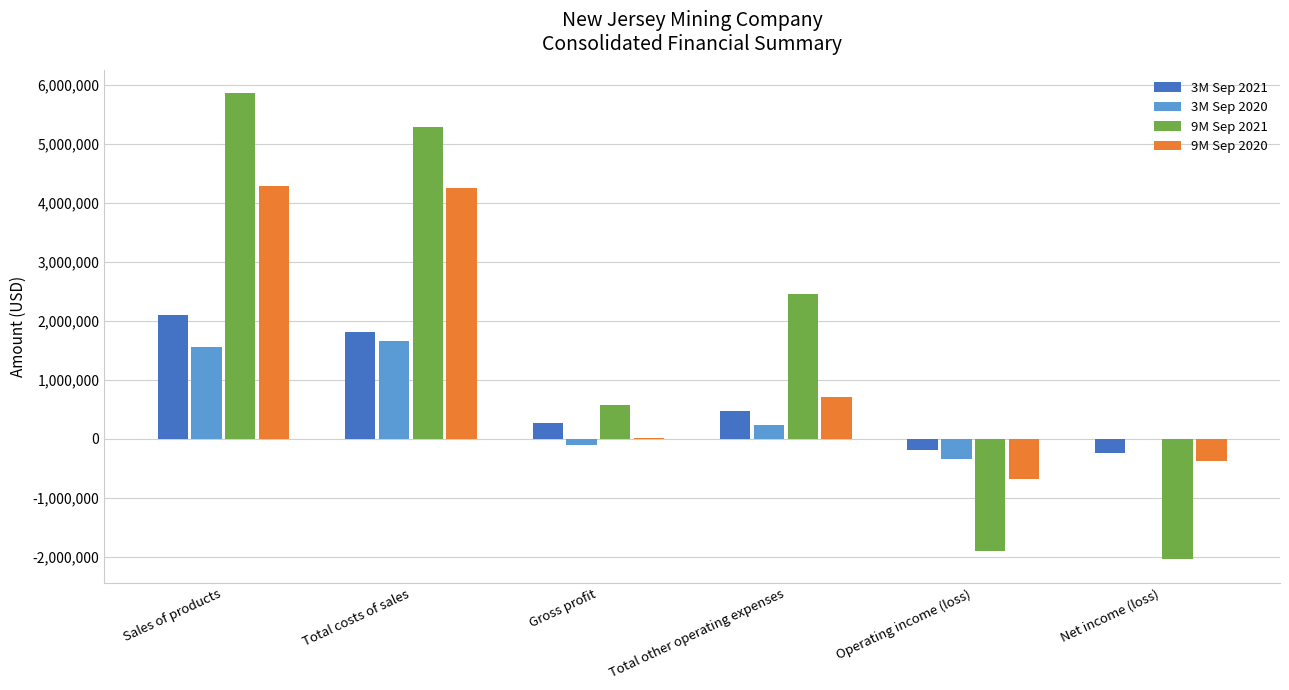

Which series has the largest range (max minus min)?

9M Sep 2021